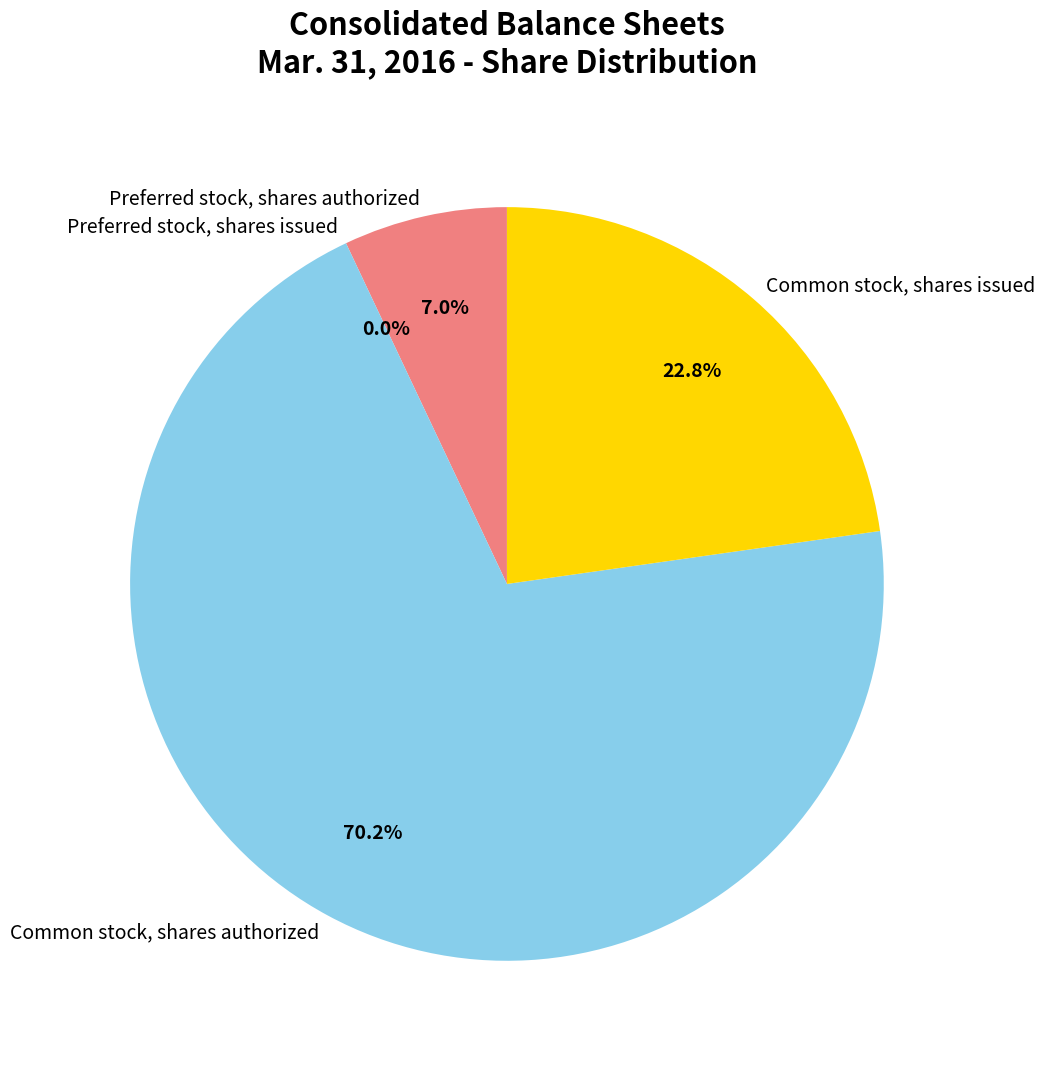

Is the sum of Preferred stock, shares issued and Common stock, shares authorized greater than half?

Yes